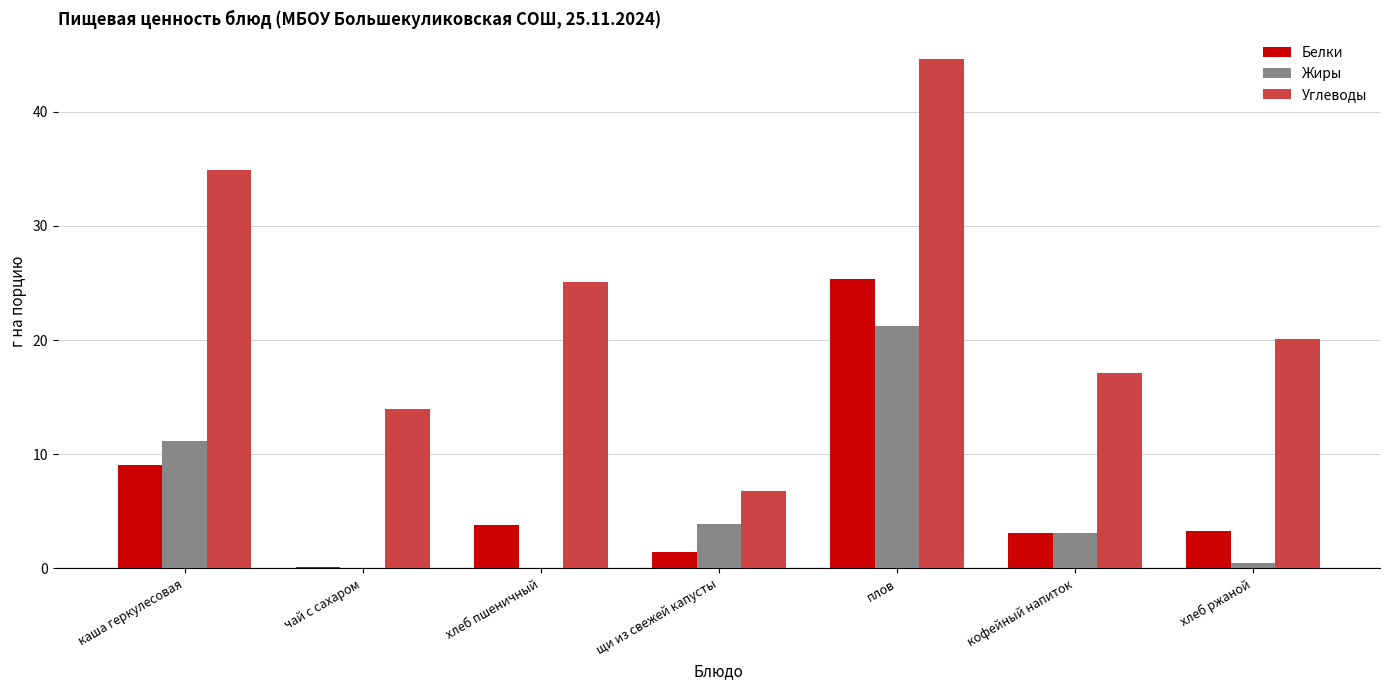

Which category has the highest value in the Углеводы series?

плов